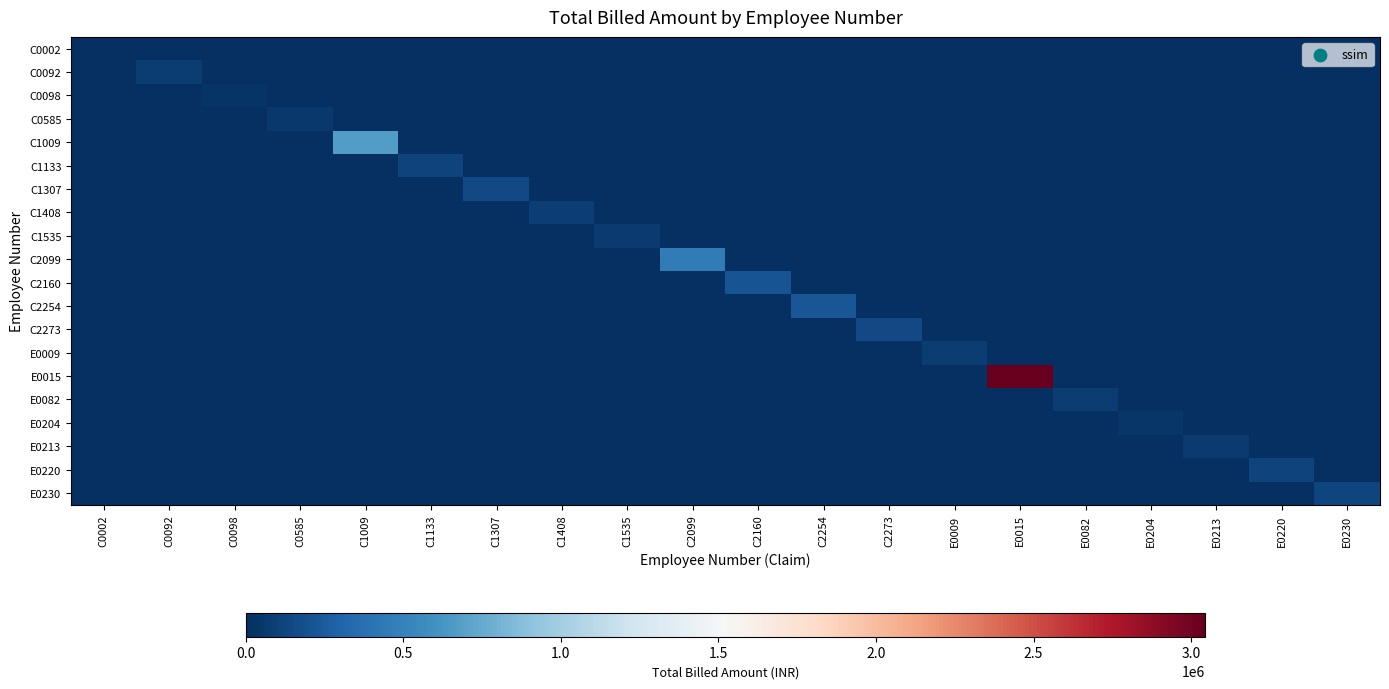

Reading right to left, extract all data points from this chart.

C0002: E0230=0	E0220=0	E0213=0	E0204=0	E0082=0	E0015=0	E0009=0	C2273=0	C2254=0	C2160=0	C2099=0	C1535=0	C1408=0	C1307=0	C1133=0	C1009=0	C0585=0	C0098=0	C0092=0	C0002=5966
C0092: E0230=0	E0220=0	E0213=0	E0204=0	E0082=0	E0015=0	E0009=0	C2273=0	C2254=0	C2160=0	C2099=0	C1535=0	C1408=0	C1307=0	C1133=0	C1009=0	C0585=0	C0098=0	C0092=81923	C0002=0
C0098: E0230=0	E0220=0	E0213=0	E0204=0	E0082=0	E0015=0	E0009=0	C2273=0	C2254=0	C2160=0	C2099=0	C1535=0	C1408=0	C1307=0	C1133=0	C1009=0	C0585=0	C0098=30430	C0092=0	C0002=0
C0585: E0230=0	E0220=0	E0213=0	E0204=0	E0082=0	E0015=0	E0009=0	C2273=0	C2254=0	C2160=0	C2099=0	C1535=0	C1408=0	C1307=0	C1133=0	C1009=0	C0585=57301	C0098=0	C0092=0	C0002=0
C1009: E0230=0	E0220=0	E0213=0	E0204=0	E0082=0	E0015=0	E0009=0	C2273=0	C2254=0	C2160=0	C2099=0	C1535=0	C1408=0	C1307=0	C1133=0	C1009=676876	C0585=0	C0098=0	C0092=0	C0002=0
C1133: E0230=0	E0220=0	E0213=0	E0204=0	E0082=0	E0015=0	E0009=0	C2273=0	C2254=0	C2160=0	C2099=0	C1535=0	C1408=0	C1307=0	C1133=108360	C1009=0	C0585=0	C0098=0	C0092=0	C0002=0
C1307: E0230=0	E0220=0	E0213=0	E0204=0	E0082=0	E0015=0	E0009=0	C2273=0	C2254=0	C2160=0	C2099=0	C1535=0	C1408=0	C1307=145843	C1133=0	C1009=0	C0585=0	C0098=0	C0092=0	C0002=0
C1408: E0230=0	E0220=0	E0213=0	E0204=0	E0082=0	E0015=0	E0009=0	C2273=0	C2254=0	C2160=0	C2099=0	C1535=0	C1408=91115	C1307=0	C1133=0	C1009=0	C0585=0	C0098=0	C0092=0	C0002=0
C1535: E0230=0	E0220=0	E0213=0	E0204=0	E0082=0	E0015=0	E0009=0	C2273=0	C2254=0	C2160=0	C2099=0	C1535=62534	C1408=0	C1307=0	C1133=0	C1009=0	C0585=0	C0098=0	C0092=0	C0002=0
C2099: E0230=0	E0220=0	E0213=0	E0204=0	E0082=0	E0015=0	E0009=0	C2273=0	C2254=0	C2160=0	C2099=461065	C1535=0	C1408=0	C1307=0	C1133=0	C1009=0	C0585=0	C0098=0	C0092=0	C0002=0
C2160: E0230=0	E0220=0	E0213=0	E0204=0	E0082=0	E0015=0	E0009=0	C2273=0	C2254=0	C2160=208246	C2099=0	C1535=0	C1408=0	C1307=0	C1133=0	C1009=0	C0585=0	C0098=0	C0092=0	C0002=0
C2254: E0230=0	E0220=0	E0213=0	E0204=0	E0082=0	E0015=0	E0009=0	C2273=0	C2254=221498	C2160=0	C2099=0	C1535=0	C1408=0	C1307=0	C1133=0	C1009=0	C0585=0	C0098=0	C0092=0	C0002=0
C2273: E0230=0	E0220=0	E0213=0	E0204=0	E0082=0	E0015=0	E0009=0	C2273=144145	C2254=0	C2160=0	C2099=0	C1535=0	C1408=0	C1307=0	C1133=0	C1009=0	C0585=0	C0098=0	C0092=0	C0002=0
E0009: E0230=0	E0220=0	E0213=0	E0204=0	E0082=0	E0015=0	E0009=71667	C2273=0	C2254=0	C2160=0	C2099=0	C1535=0	C1408=0	C1307=0	C1133=0	C1009=0	C0585=0	C0098=0	C0092=0	C0002=0
E0015: E0230=0	E0220=0	E0213=0	E0204=0	E0082=0	E0015=3045526	E0009=0	C2273=0	C2254=0	C2160=0	C2099=0	C1535=0	C1408=0	C1307=0	C1133=0	C1009=0	C0585=0	C0098=0	C0092=0	C0002=0
E0082: E0230=0	E0220=0	E0213=0	E0204=0	E0082=80414	E0015=0	E0009=0	C2273=0	C2254=0	C2160=0	C2099=0	C1535=0	C1408=0	C1307=0	C1133=0	C1009=0	C0585=0	C0098=0	C0092=0	C0002=0
E0204: E0230=0	E0220=0	E0213=0	E0204=44327	E0082=0	E0015=0	E0009=0	C2273=0	C2254=0	C2160=0	C2099=0	C1535=0	C1408=0	C1307=0	C1133=0	C1009=0	C0585=0	C0098=0	C0092=0	C0002=0
E0213: E0230=0	E0220=0	E0213=65000	E0204=0	E0082=0	E0015=0	E0009=0	C2273=0	C2254=0	C2160=0	C2099=0	C1535=0	C1408=0	C1307=0	C1133=0	C1009=0	C0585=0	C0098=0	C0092=0	C0002=0
E0220: E0230=0	E0220=118779	E0213=0	E0204=0	E0082=0	E0015=0	E0009=0	C2273=0	C2254=0	C2160=0	C2099=0	C1535=0	C1408=0	C1307=0	C1133=0	C1009=0	C0585=0	C0098=0	C0092=0	C0002=0
E0230: E0230=119041	E0220=0	E0213=0	E0204=0	E0082=0	E0015=0	E0009=0	C2273=0	C2254=0	C2160=0	C2099=0	C1535=0	C1408=0	C1307=0	C1133=0	C1009=0	C0585=0	C0098=0	C0092=0	C0002=0